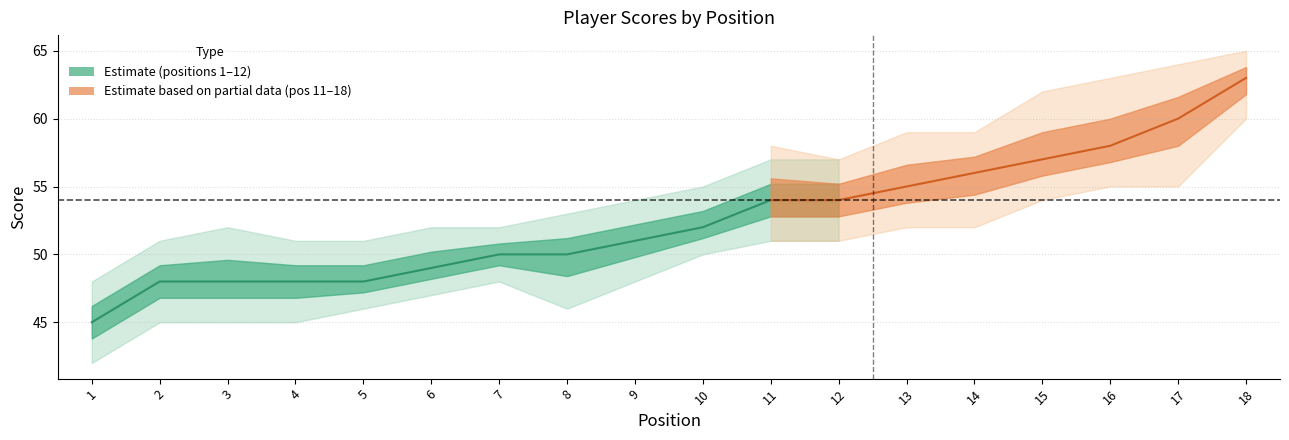

At which category does the chart reach its peak across all series?

18